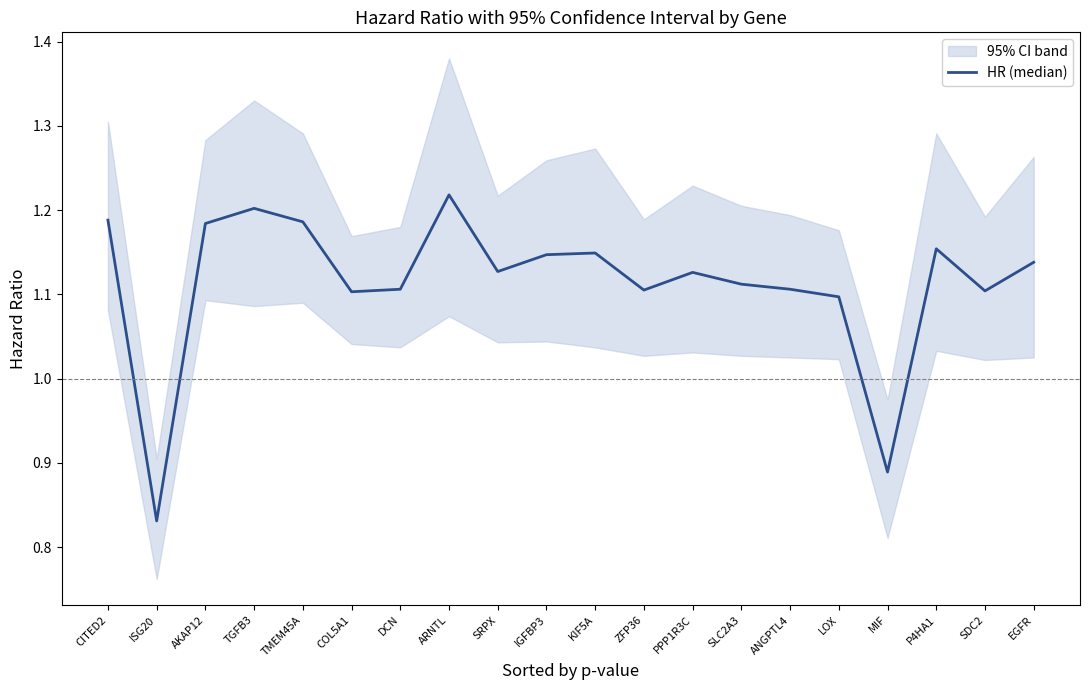

Rank the categories by value from lowest to highest.

ISG20, MIF, LOX, COL5A1, SDC2, ZFP36, DCN, ANGPTL4, SLC2A3, PPP1R3C, SRPX, EGFR, IGFBP3, KIF5A, P4HA1, AKAP12, TMEM45A, CITED2, TGFB3, ARNTL